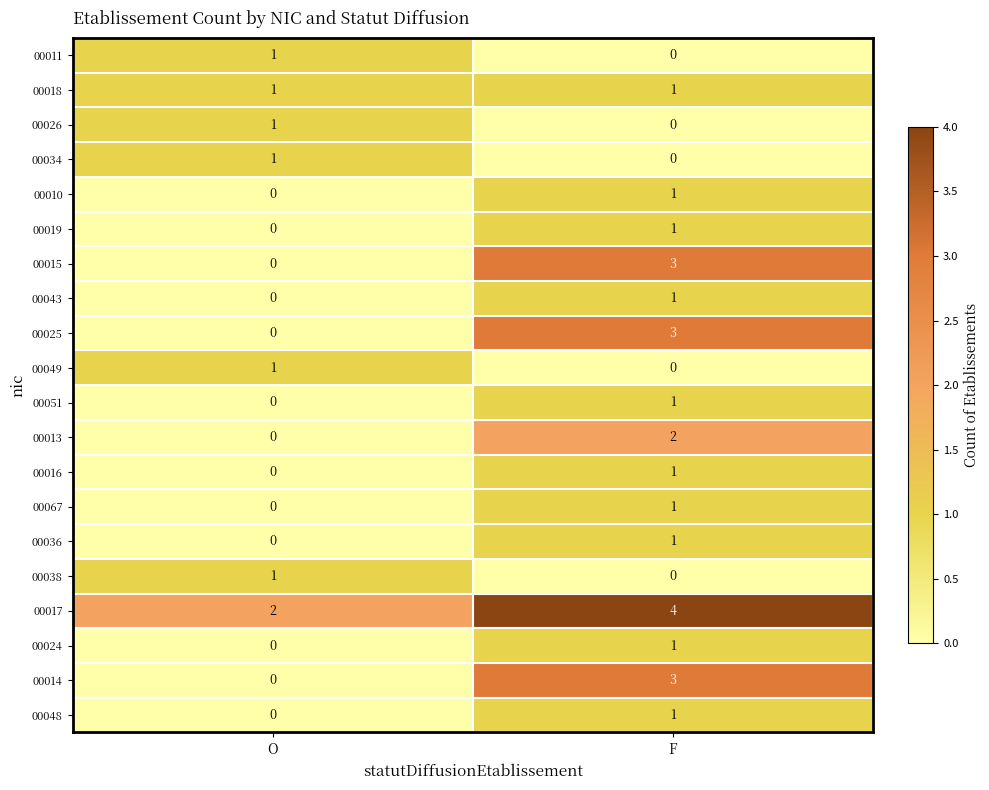

Where is 00016 nearest to the value 0?

O